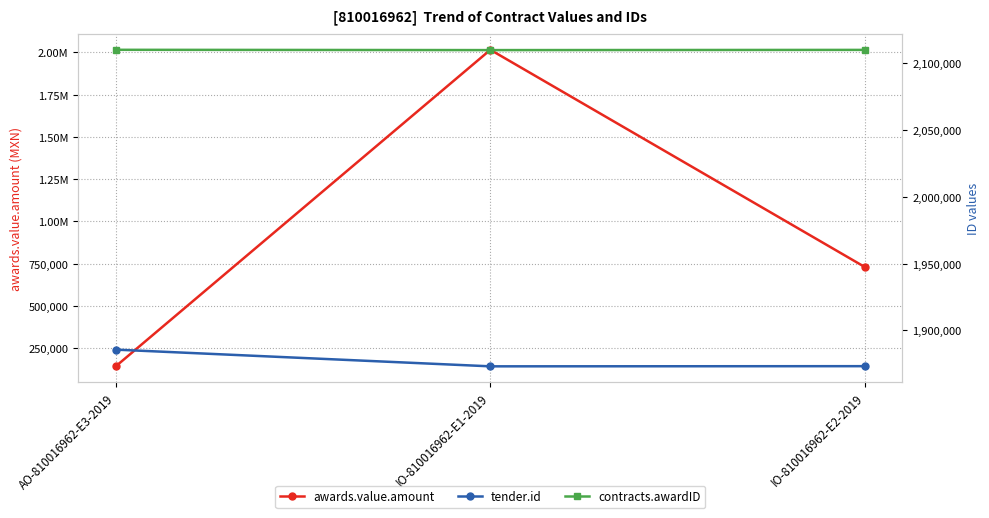

What is the difference between the maximum and minimum values in the contracts.awardID series?

224.0